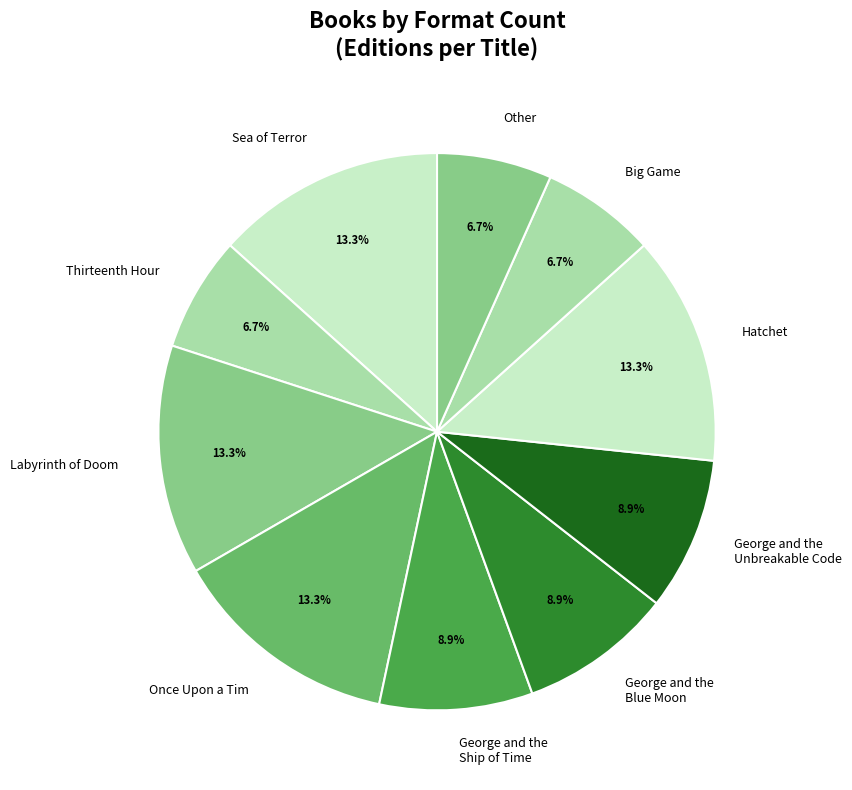

To the nearest percent, what portion does Thirteenth Hour represent?

7%